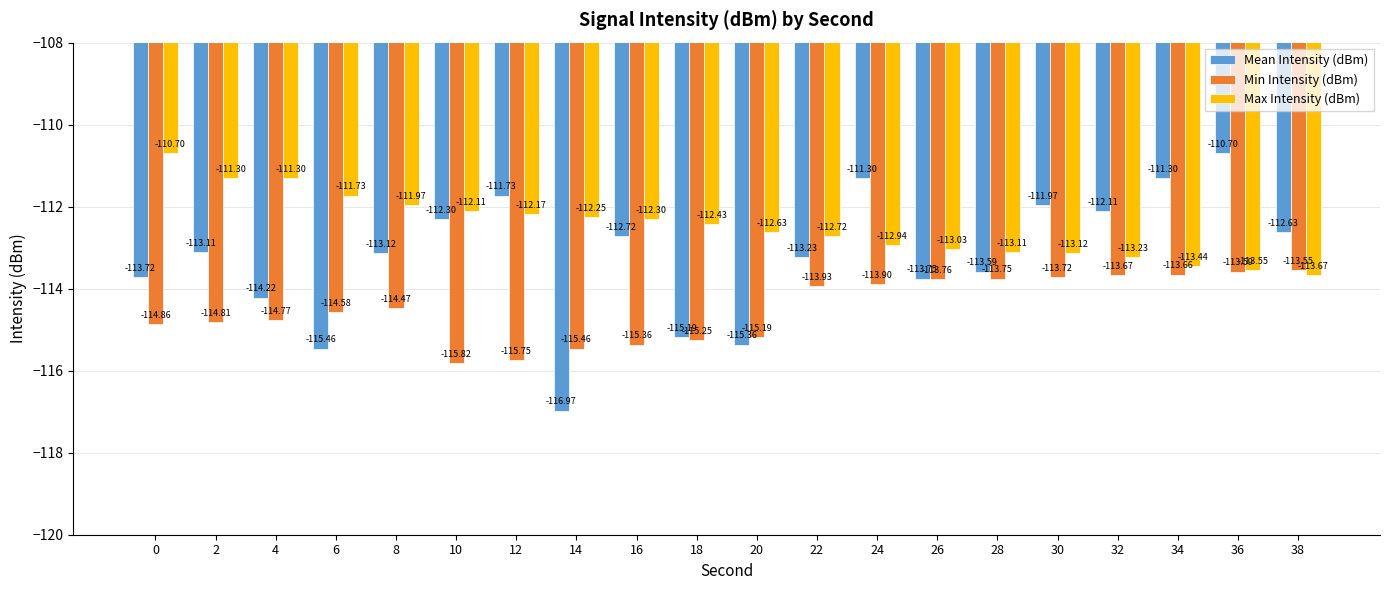

What is the value of the Mean Intensity (dBm) bar at the 10th from the left?

-115.2